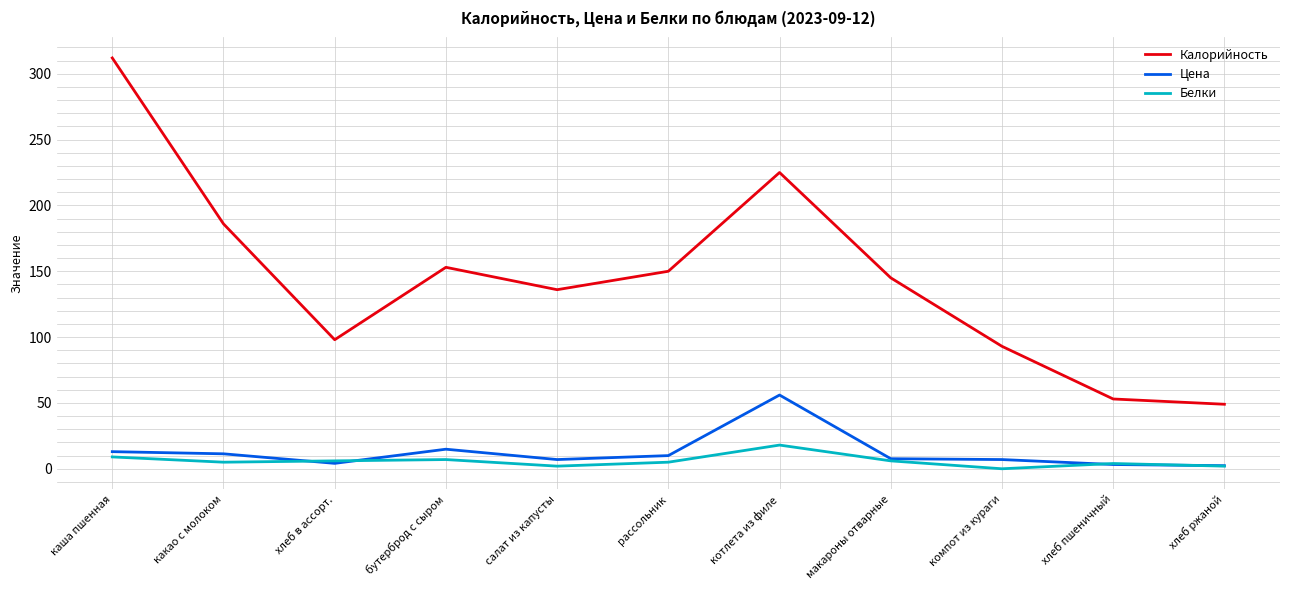

The value of Калорийность at бутерброд с сыром is 249.4. True or false?

False